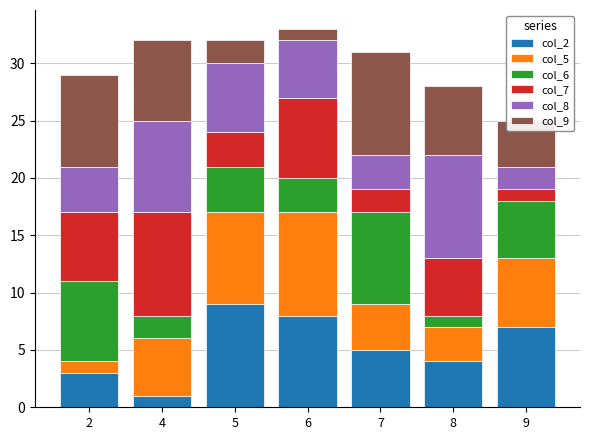

Where is col_2 nearest to the value 5?

7